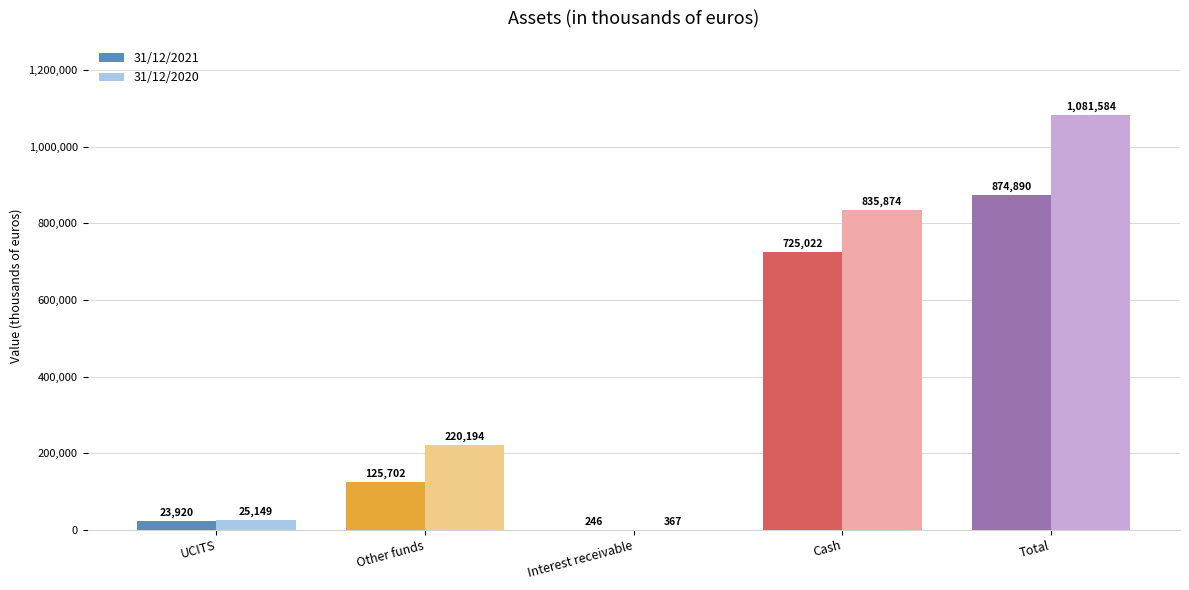

What is the sum of the 31/12/2020 values at UCITS and Total?

1106733